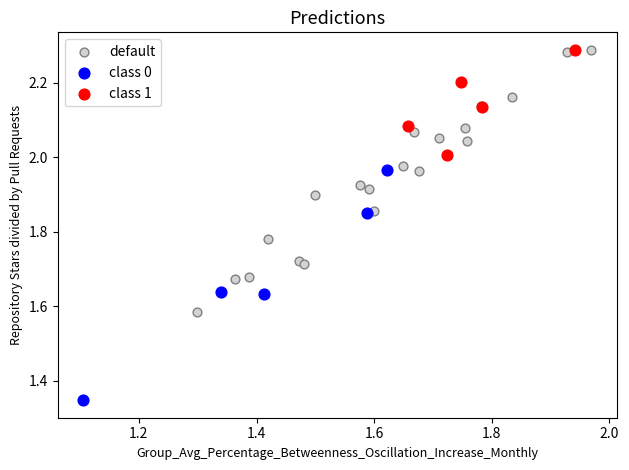

Which series has the widest spread of Y values?

default